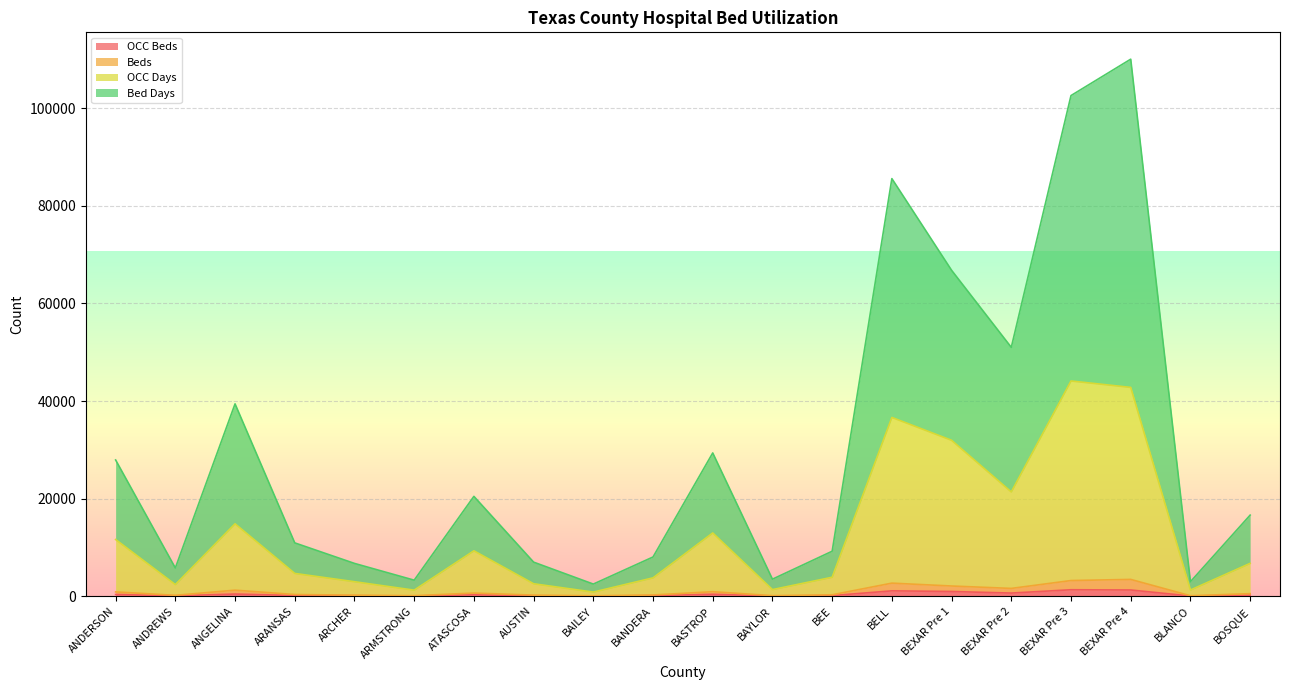

In OCC Days, how many points are higher than both neighbors (excluding endpoints)?

5